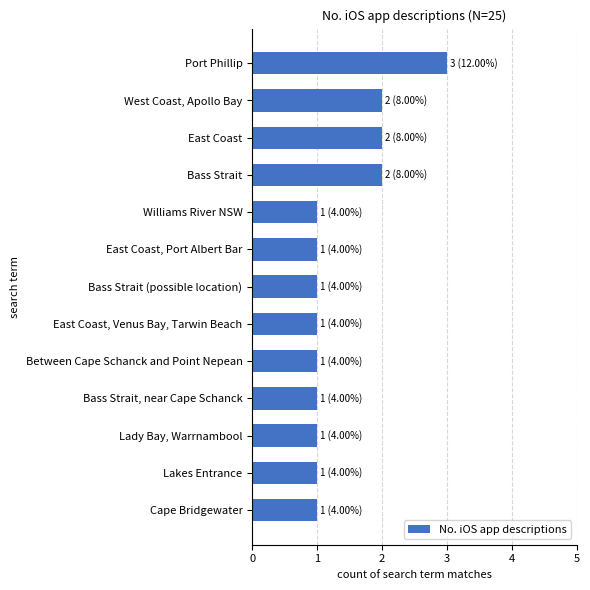

Is it true that the value at Bass Strait (possible location) is 1?

True